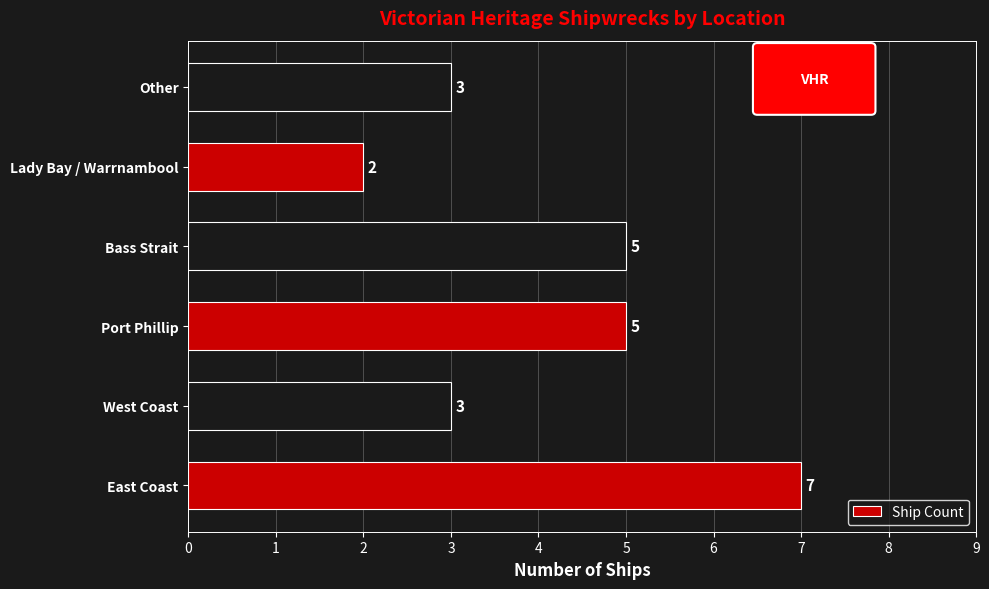

Reading bottom to top, what are all the values shown in this chart?

East Coast=7	West Coast=3	Port Phillip=5	Bass Strait=5	Lady Bay / Warrnambool=2	Other=3